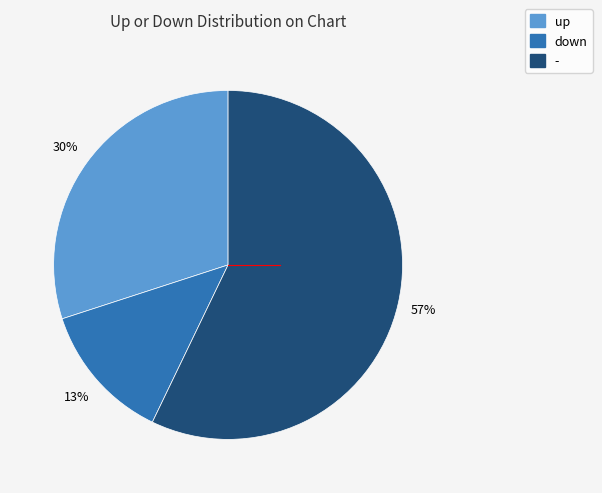

Which category has the biggest portion of the pie?

-